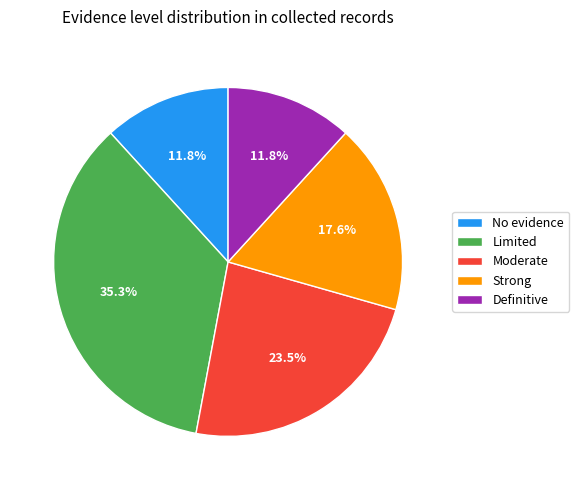

To the nearest percent, what portion does Strong represent?

18%